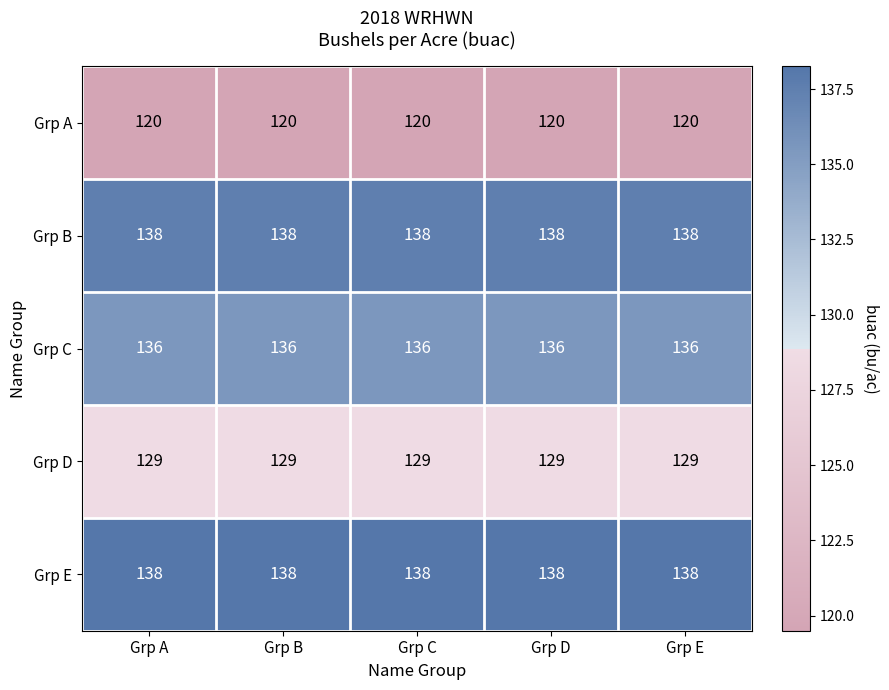

Is the value of Grp C at Grp E greater than the value of Grp B at Grp E?

No